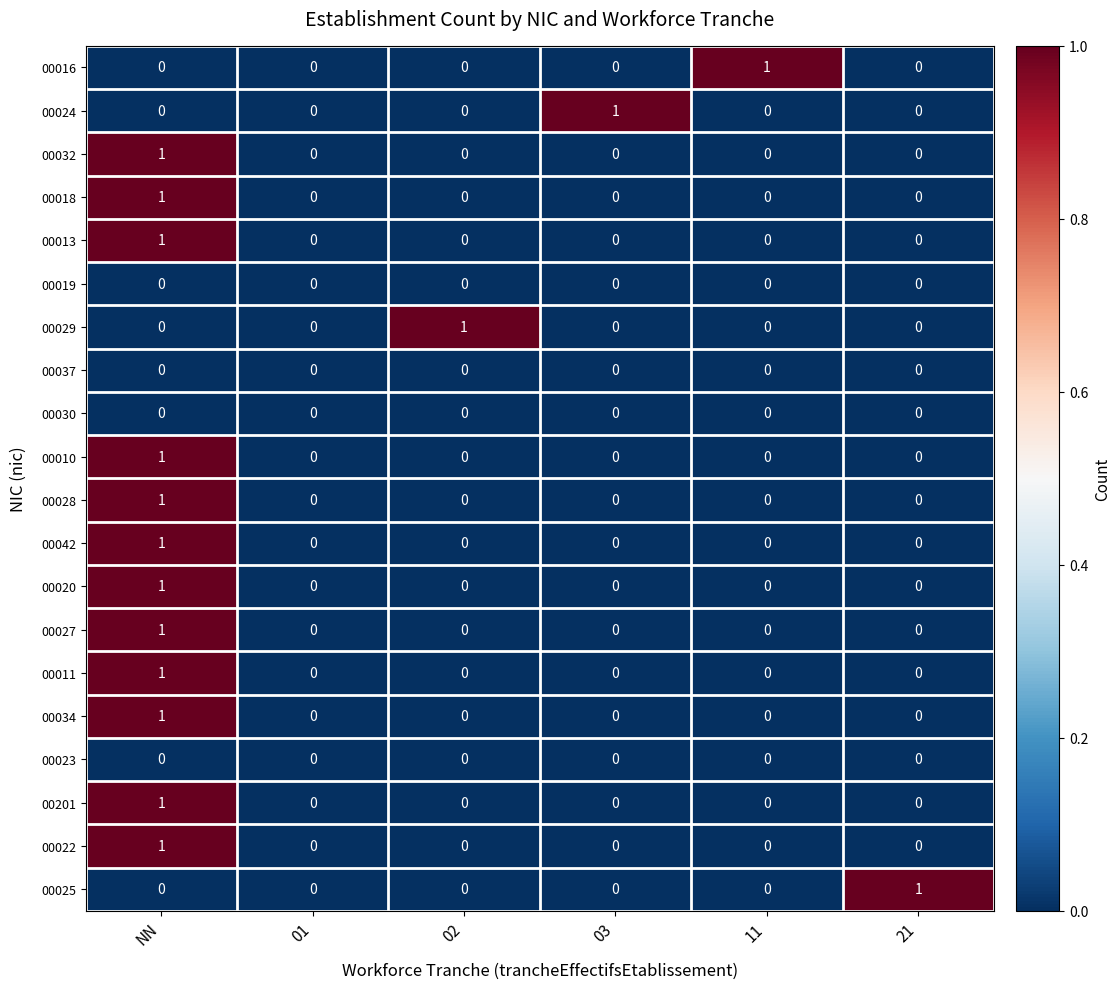

The value of 00019 at 03 is 0. True or false?

True